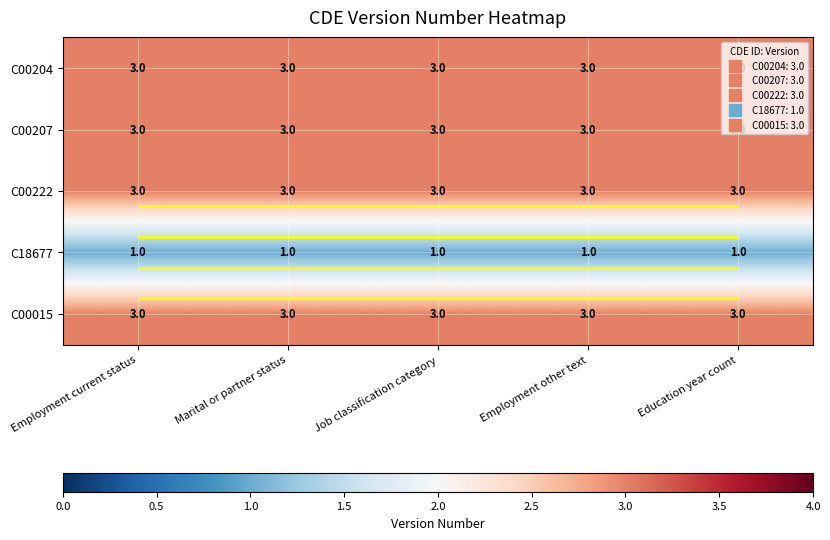

At which category is the sum across all series the highest?

Employment current status